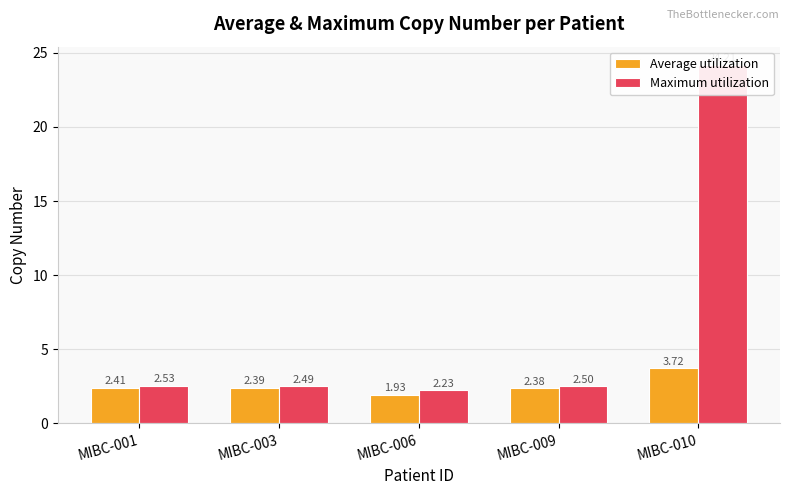

Reading right to left, what are all the values shown in this chart?

Average utilization: 3.7	2.4	1.9	2.4	2.4
Maximum utilization: 24.2	2.5	2.2	2.5	2.5